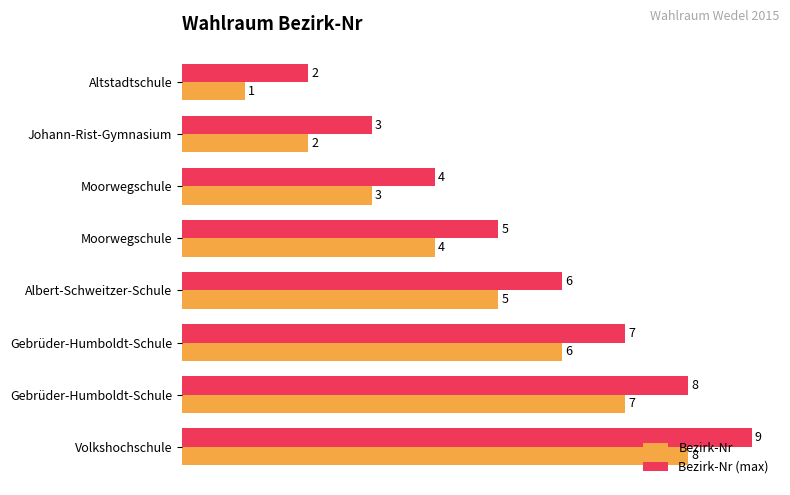

What are all the series names shown in the legend?

Bezirk-Nr, Bezirk-Nr (max)